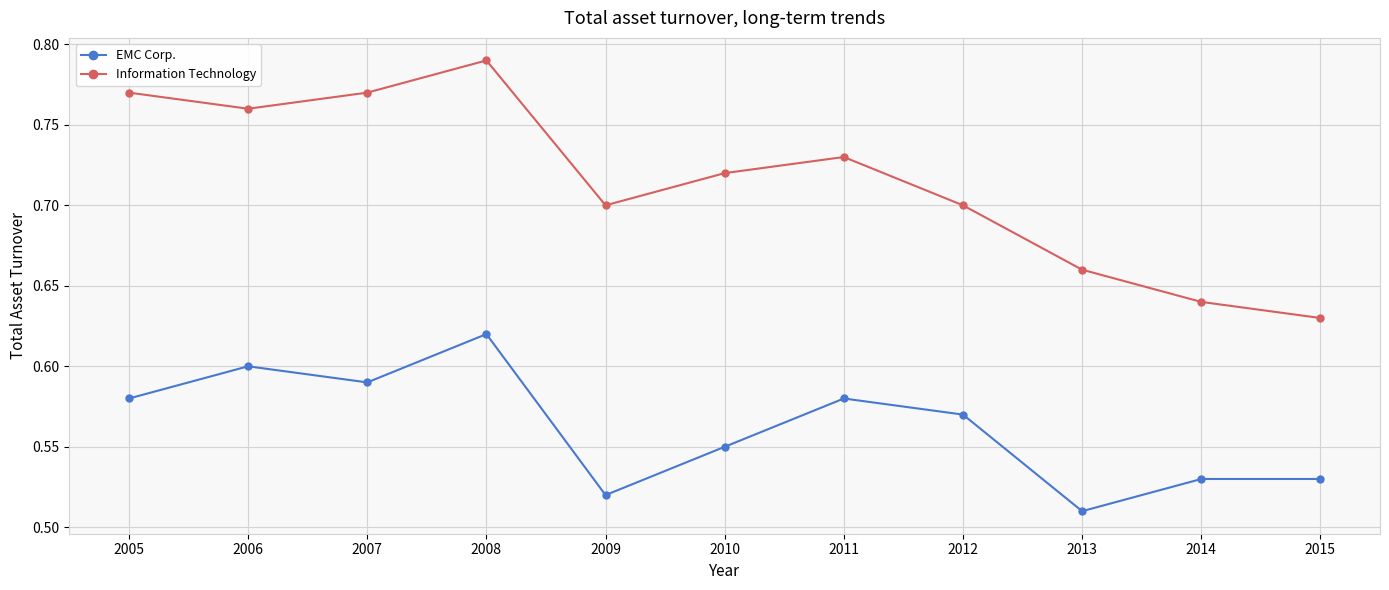

What is the difference between the maximum and minimum values in the Information Technology series?

0.2